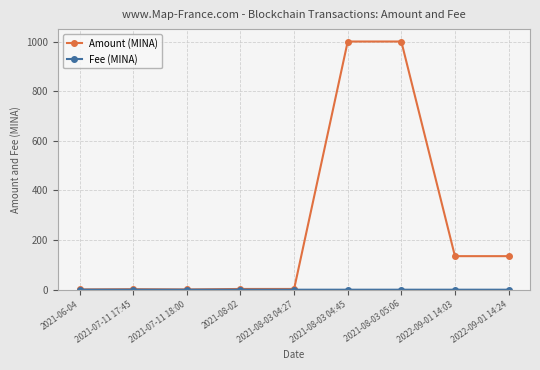

What is the label of the 8th point from the right?

2021-07-11 17:45